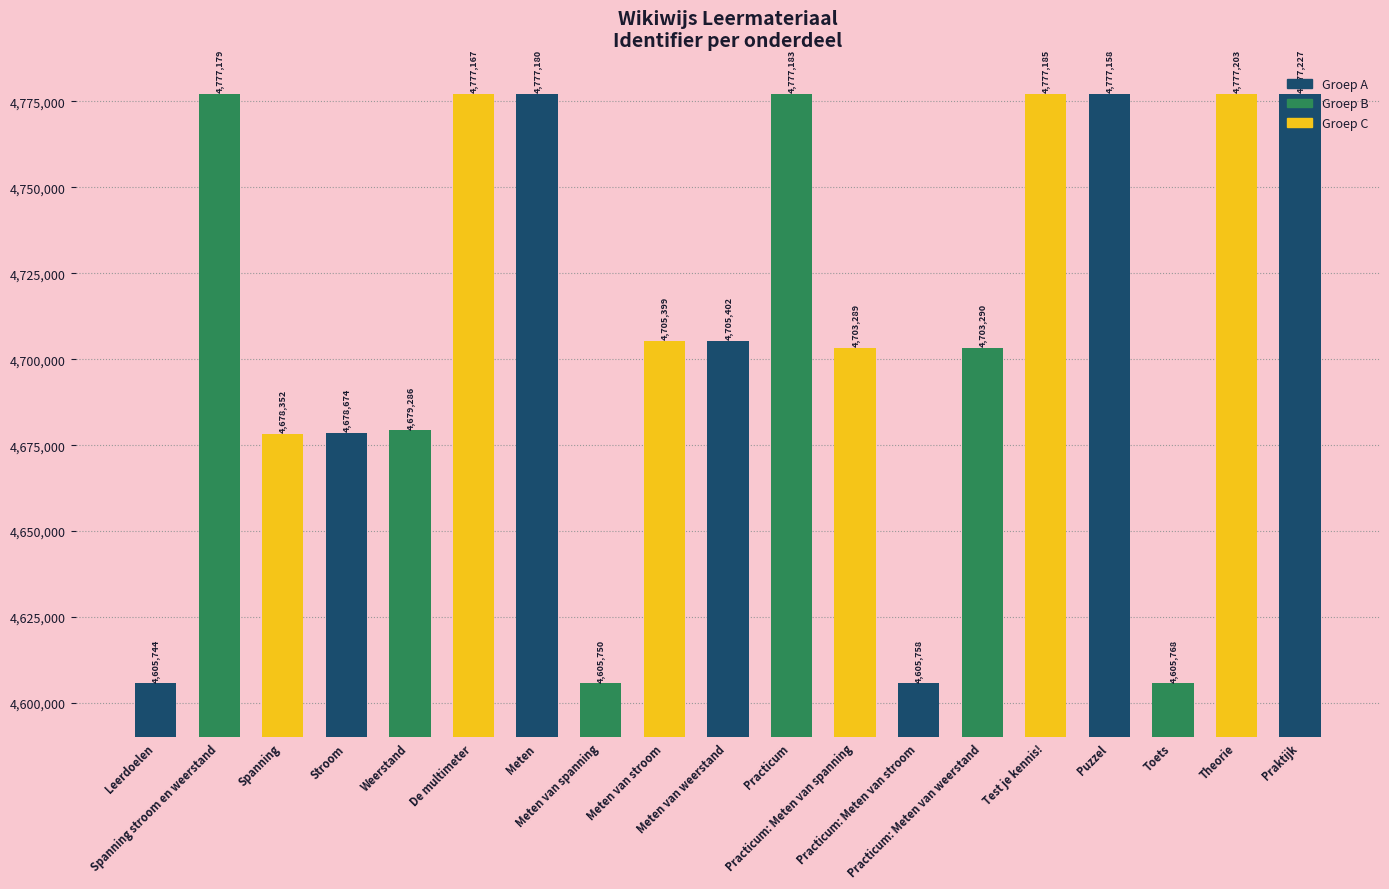

Does the chart contain any negative values?

No